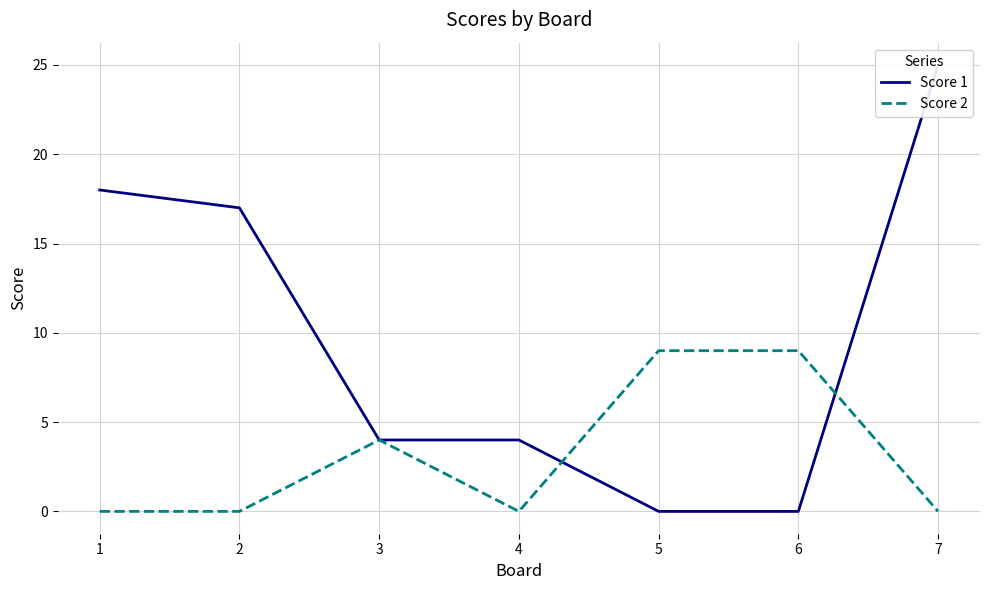

Which series changed the most between 3 and 4?

Score 2